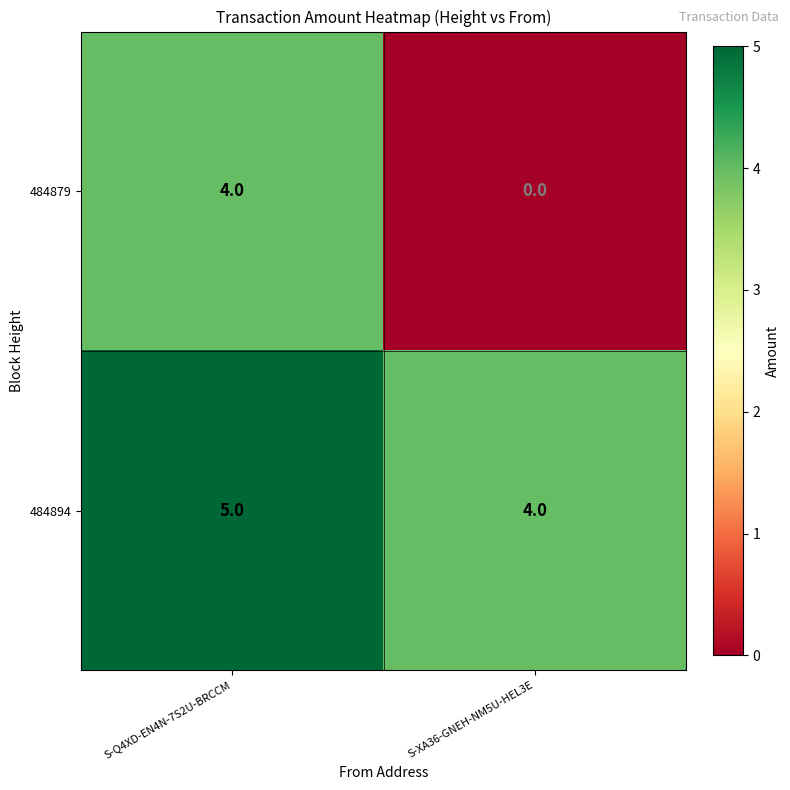

What is the difference between the highest and lowest values at S-XA36-GNEH-NM5U-HEL3E?

4